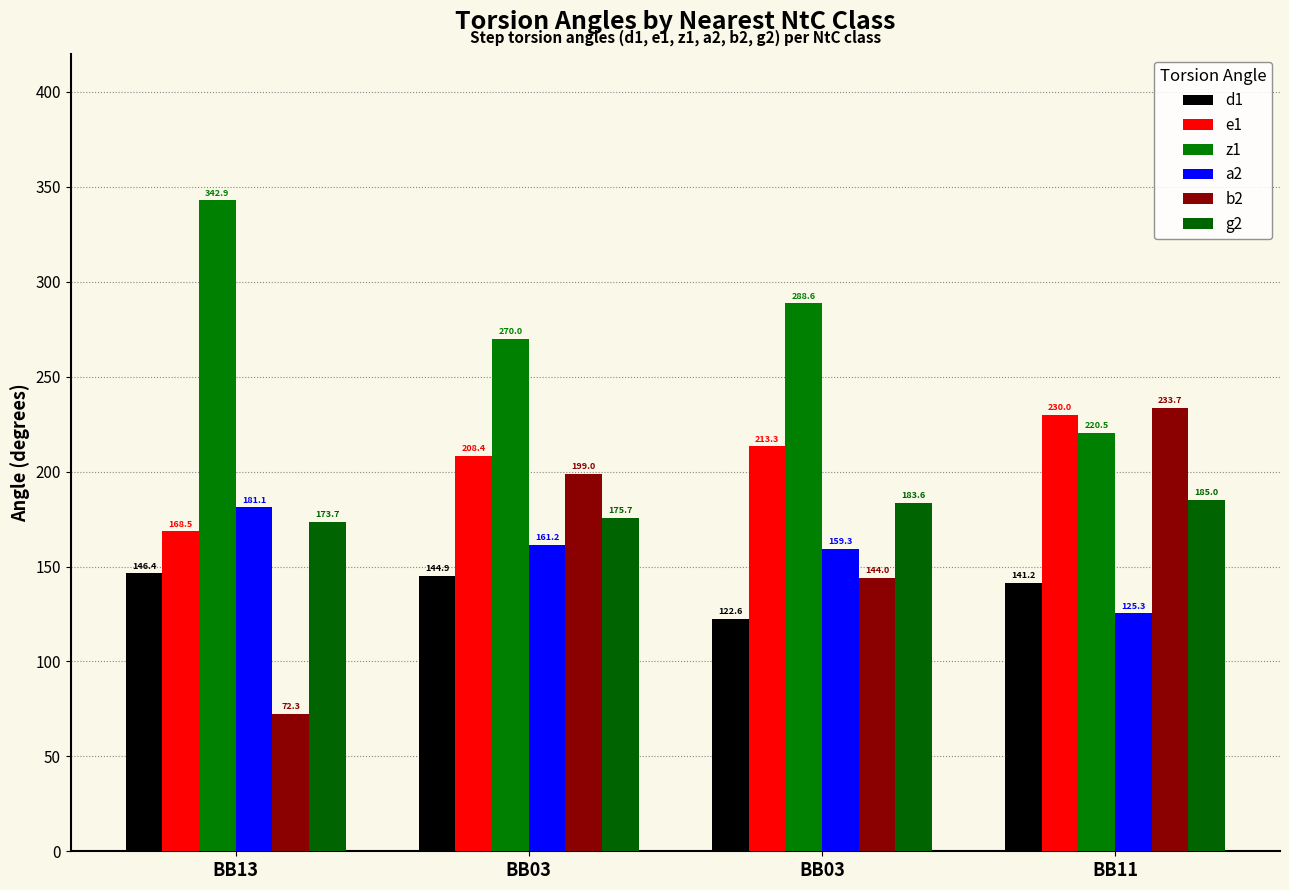

What is the total value across all series at BB03?

1159.2